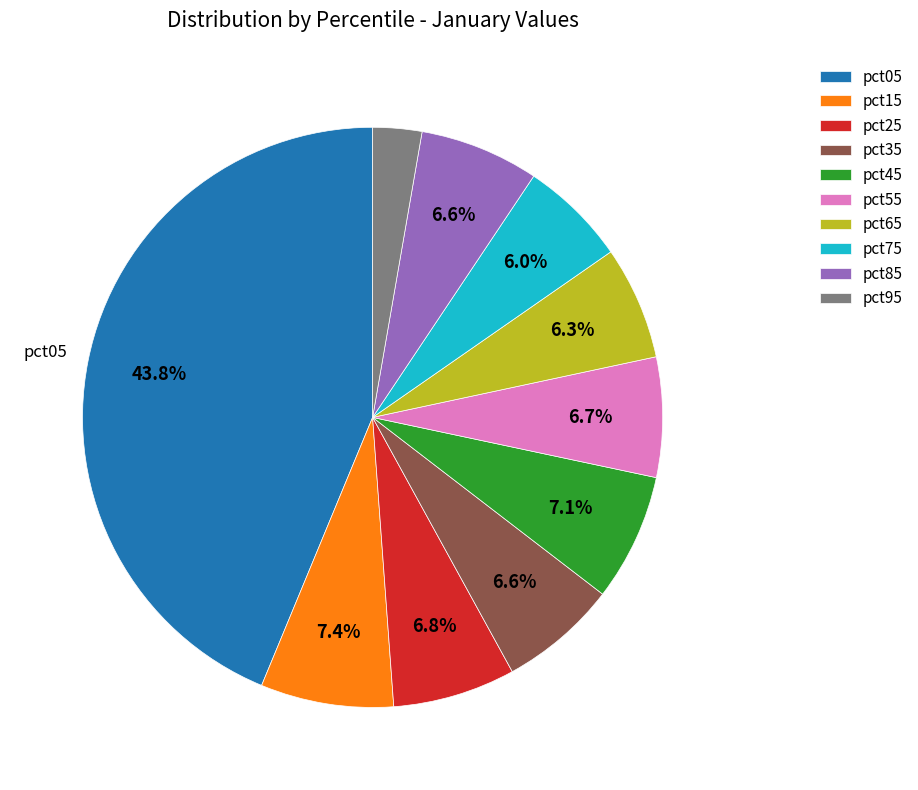

Combined, what portion of the pie is pct45 and pct35?

13.7%